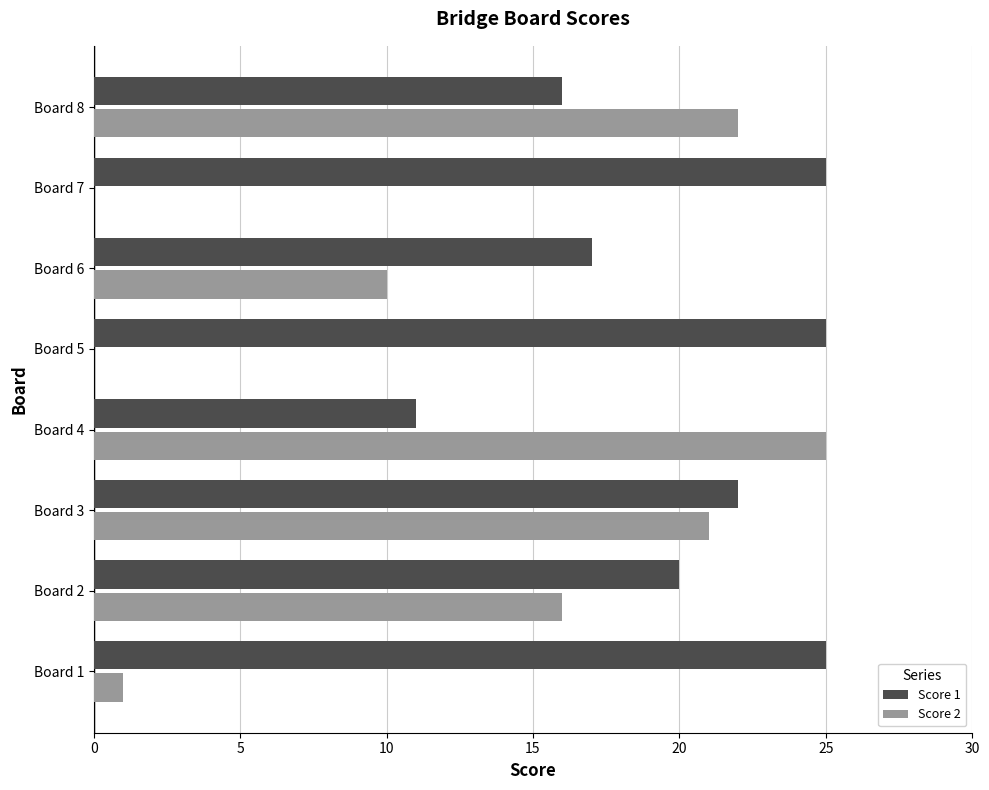

Is the value of Score 1 at Board 2 greater than the value of Score 2 at Board 8?

No